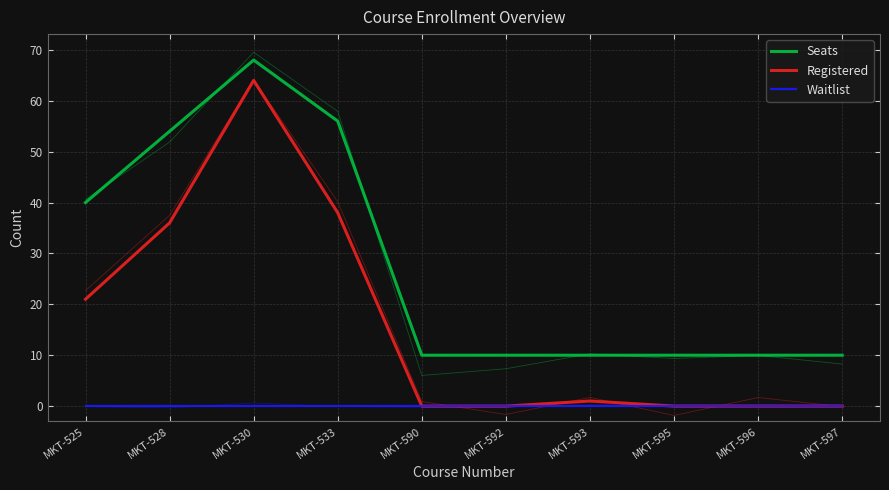

Reading left to right, list all the values displayed in this chart.

Seats: 40	54	68	56	10	10	10	10	10	10
Registered: 21	36	64	38	0	0	1	0	0	0
Waitlist: 0	0	0	0	0	0	0	0	0	0